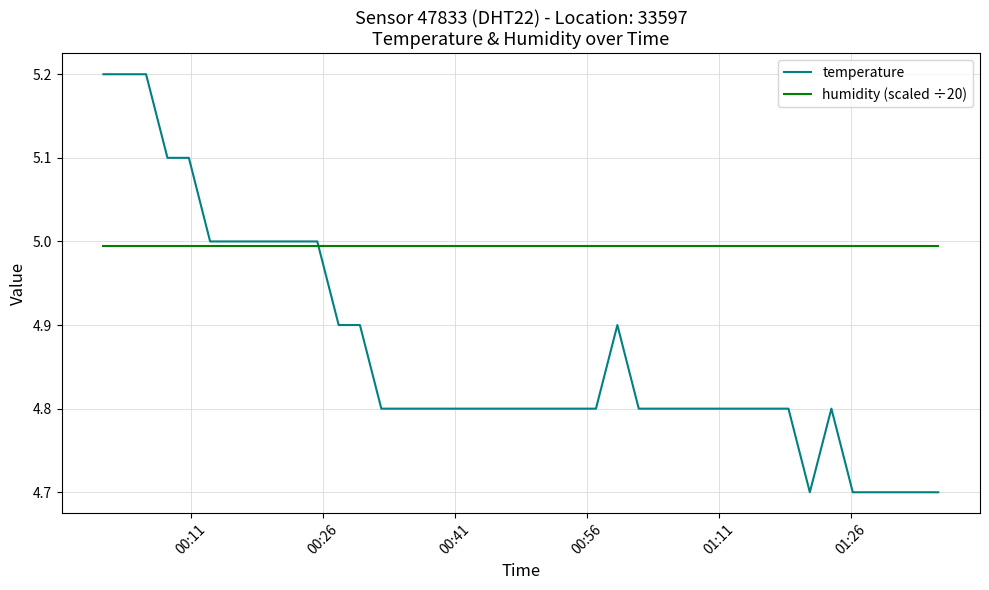

Count the number of categories in the chart.

40